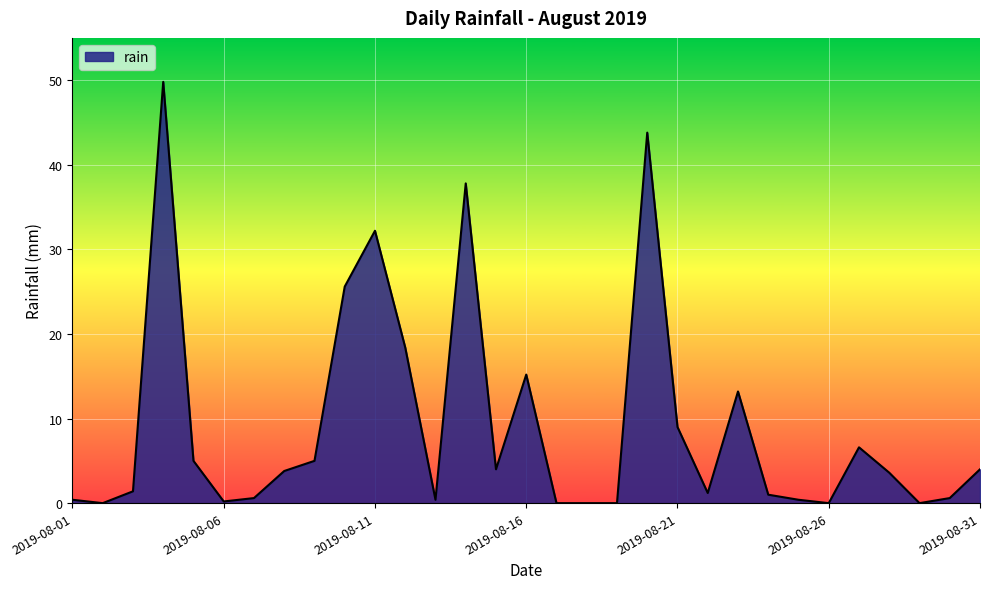

What is the greatest value displayed?

49.8